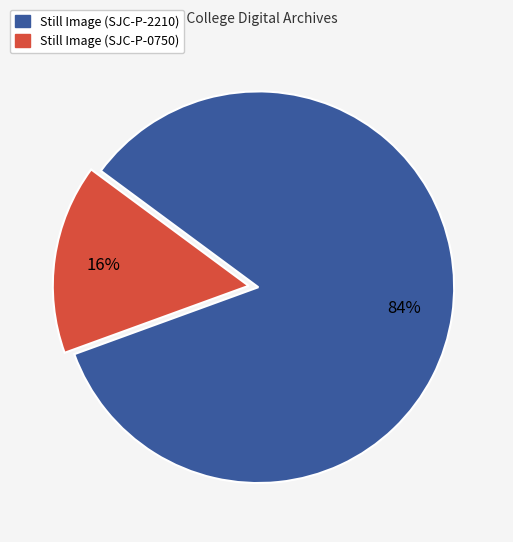

What is the smallest slice in the pie chart?

Still Image (SJC-P-0750)